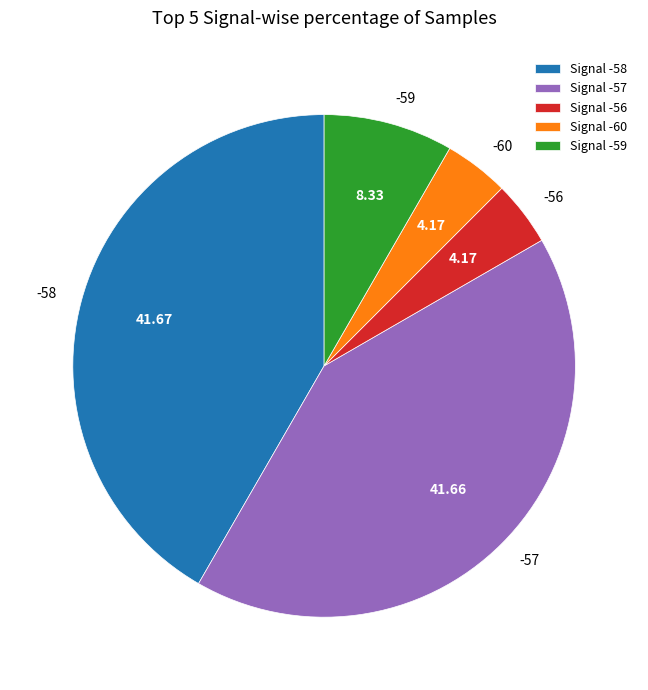

Combined, do Signal -57 and Signal -58 account for over 50%?

Yes